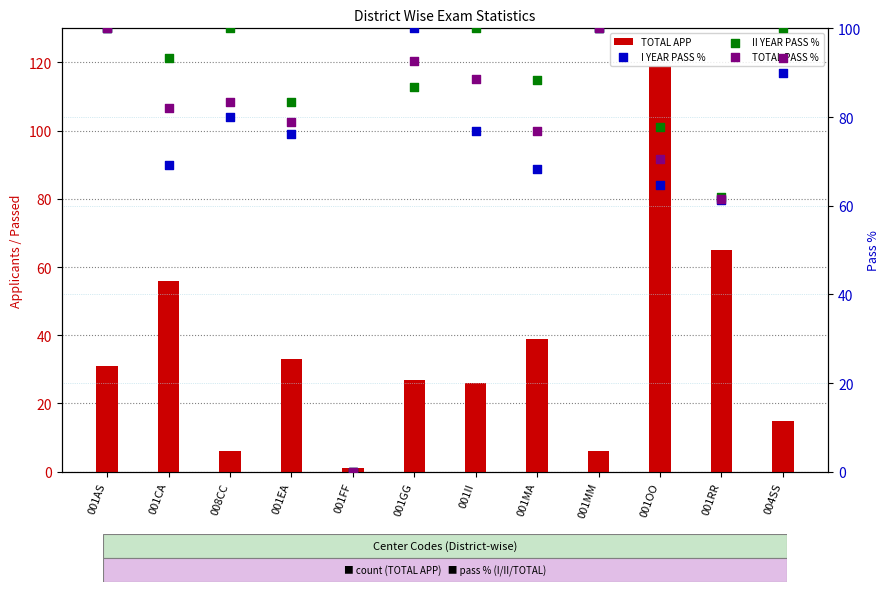

Which series contains the lowest Y value?

I YEAR PASS %